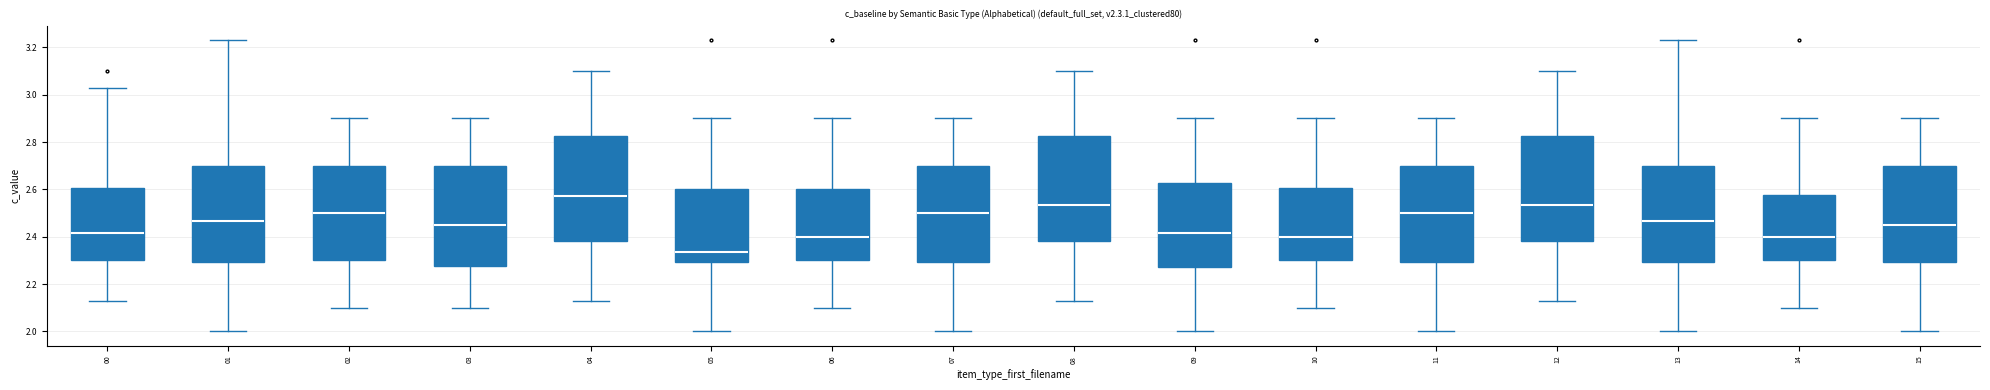

Which box has the lowest median line?

05